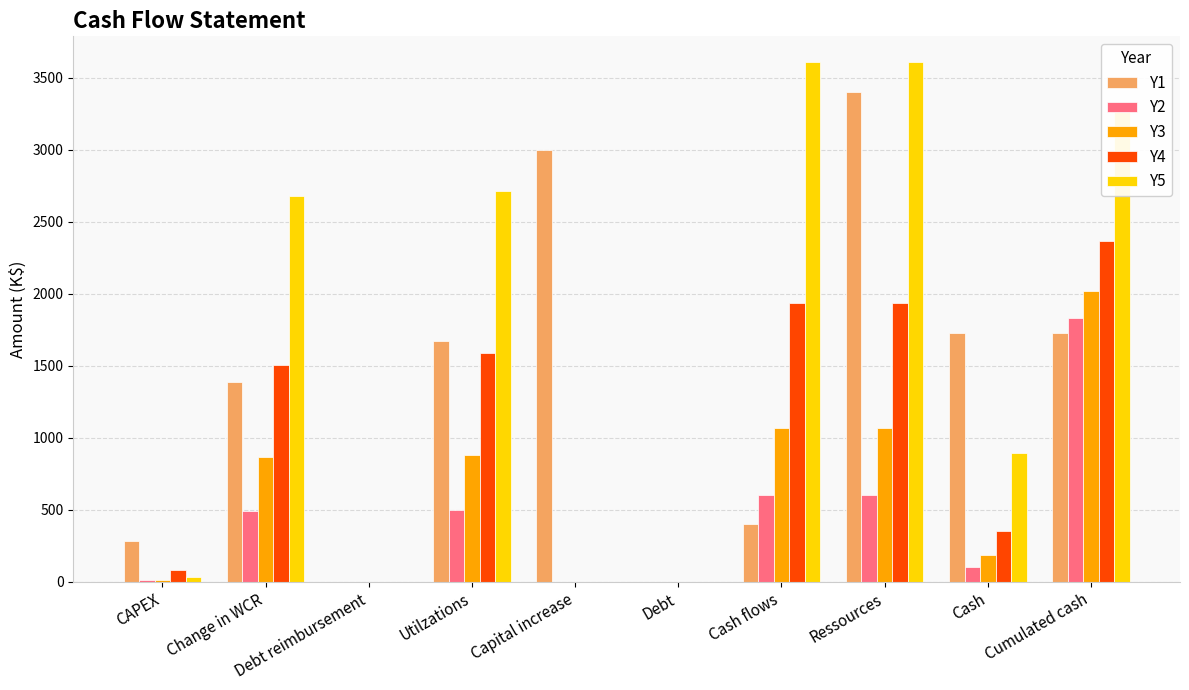

Are the bars horizontal?

No